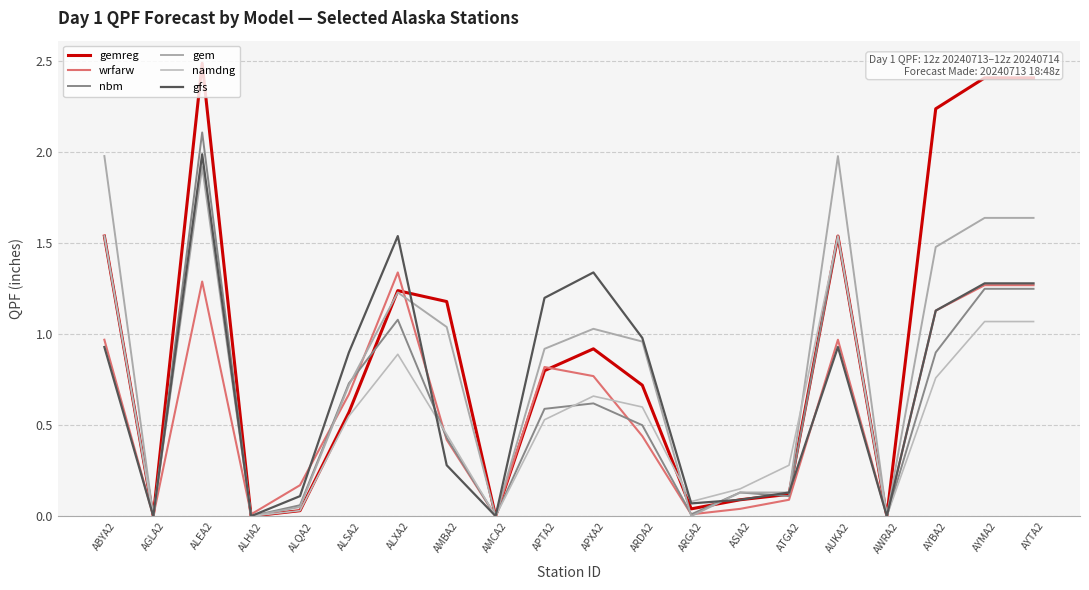

What is the difference between the maximum and minimum values in the gfs series?

2.0